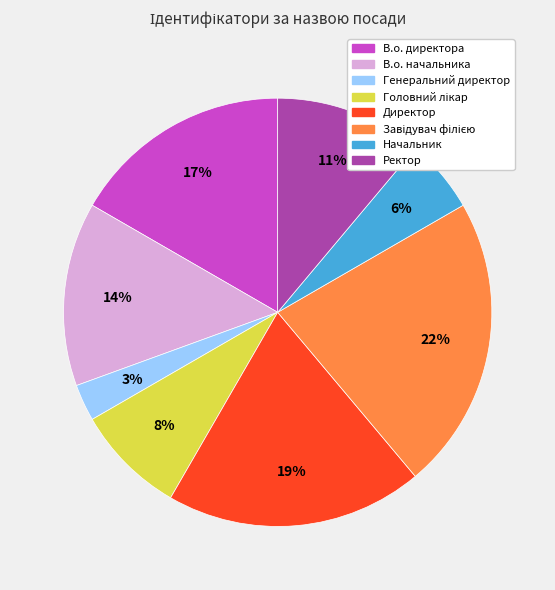

Which category has the smallest portion of the pie?

Генеральний директор